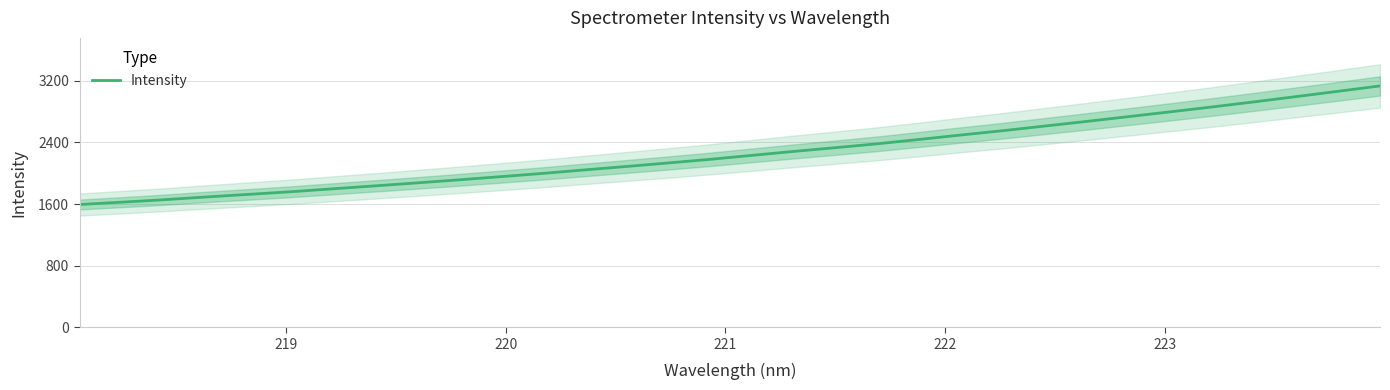

What is the sum of all values?

72349.5